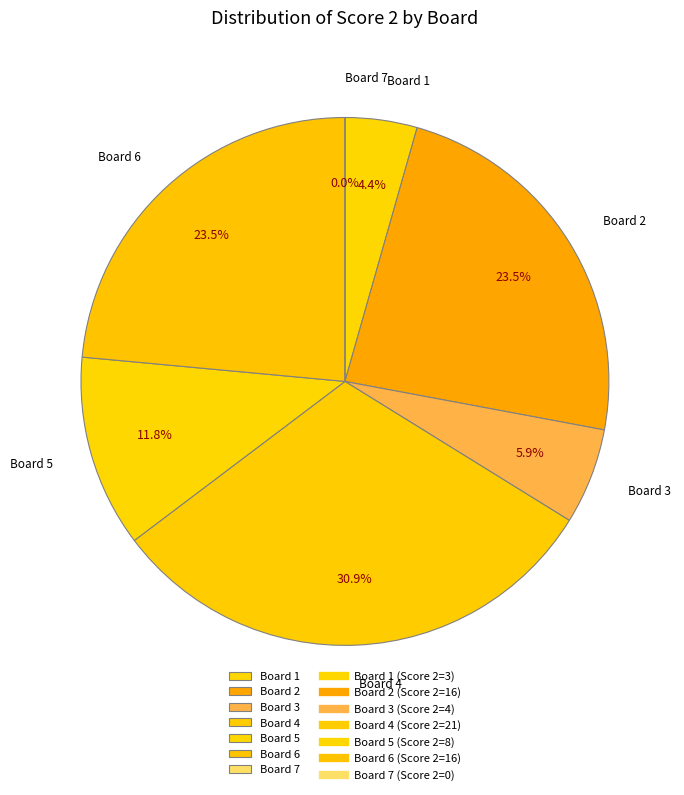

Which slice is the largest?

Board 4